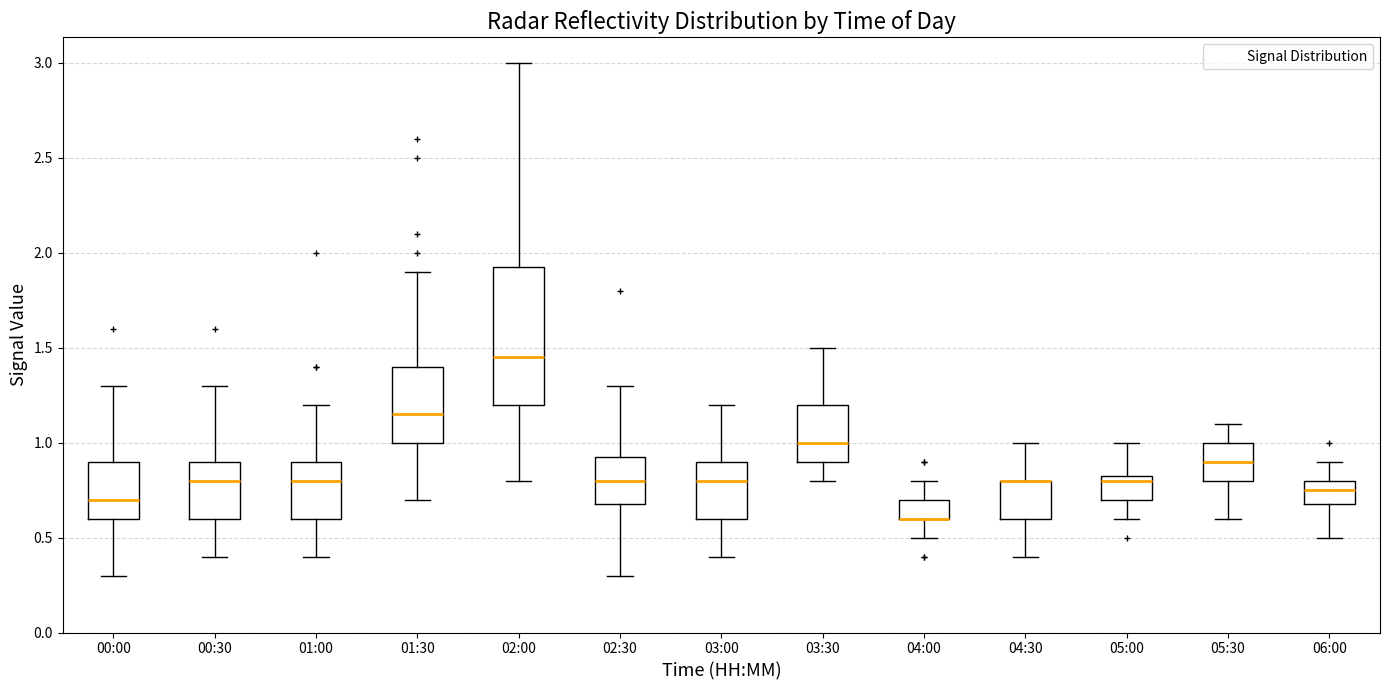

Comparing the boxes themselves (not the whiskers), which one is the tallest?

02:00